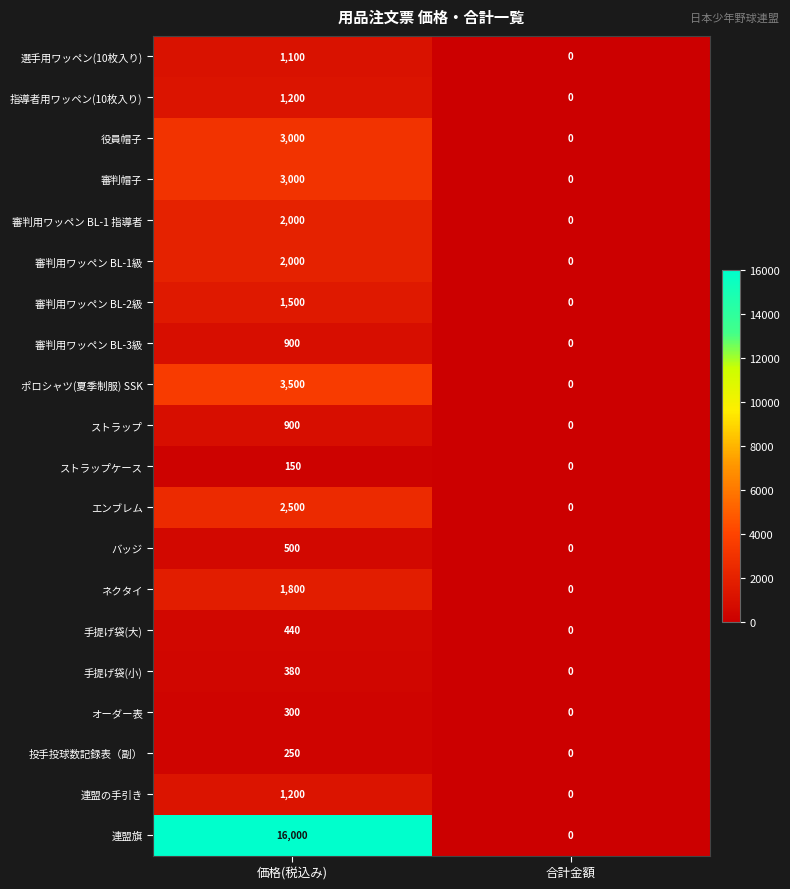

The オーダー表 series shows 149 at 価格(税込み). True or false?

False